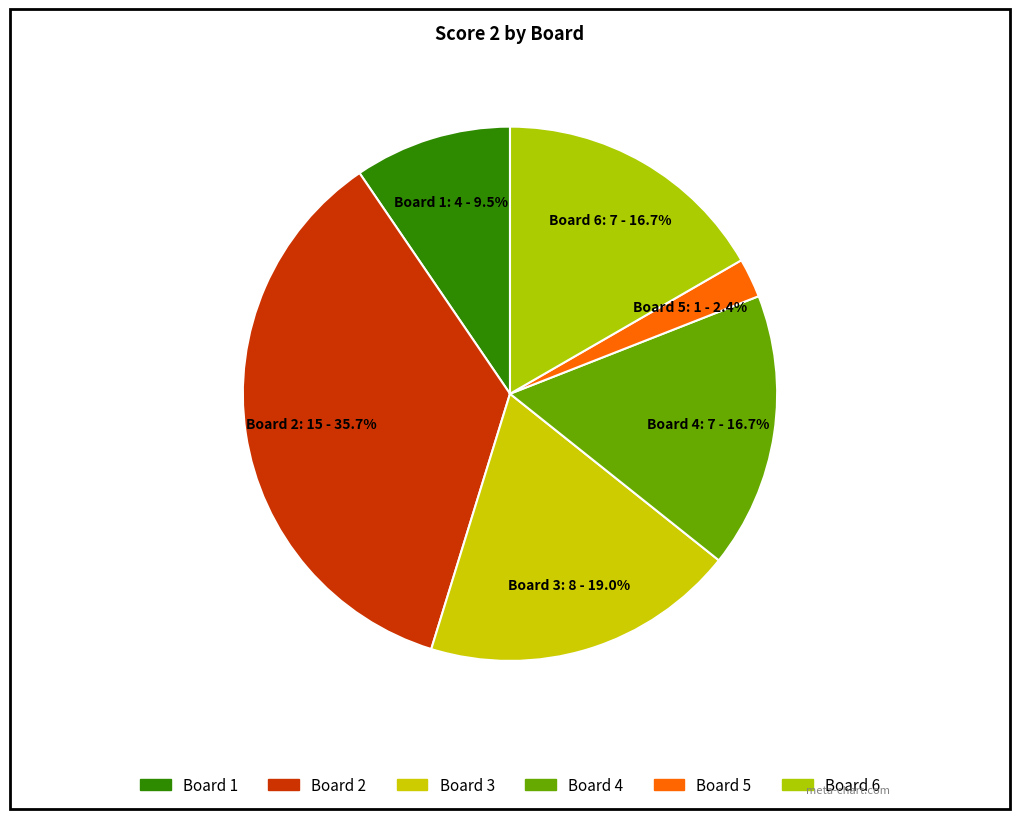

Does any single category account for the majority?

No